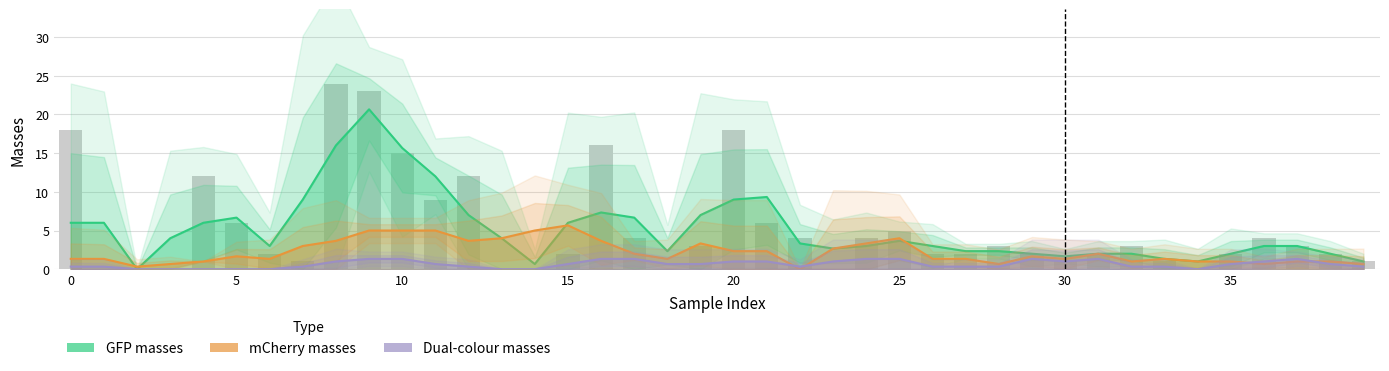

List the series in order of their overall mean, highest first.

GFP masses, mCherry masses, Dual-colour masses